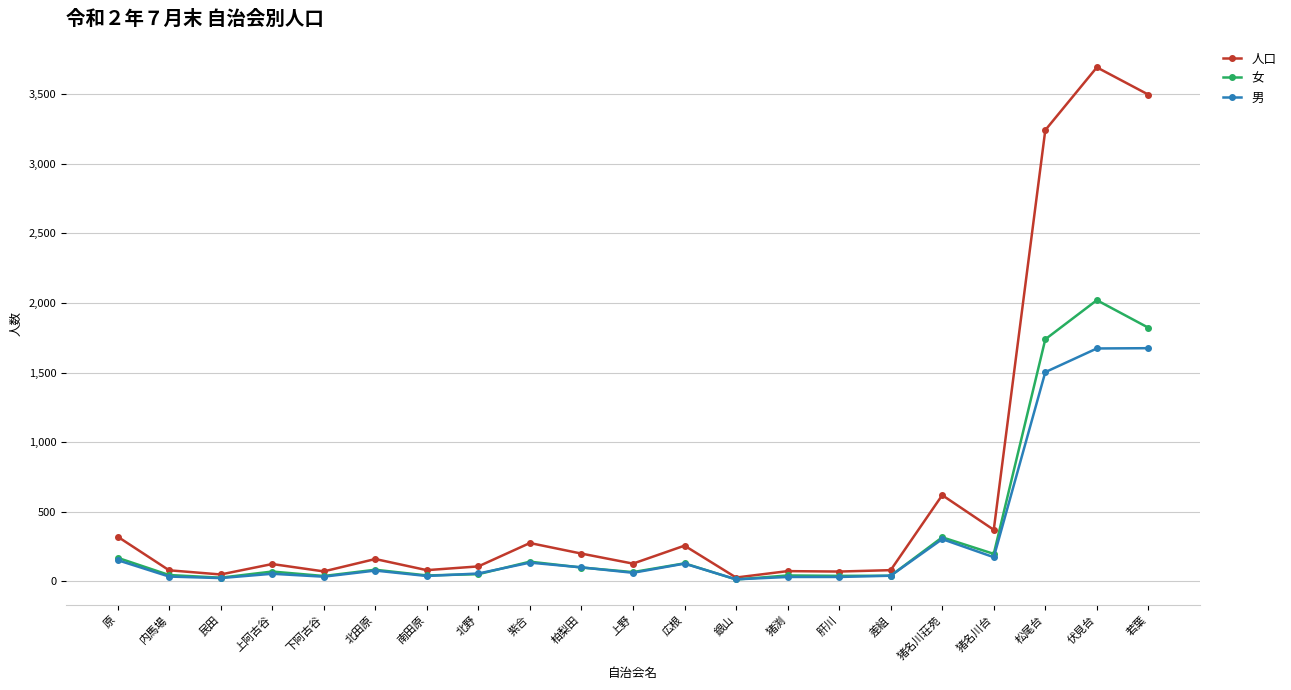

True or false: 女 has more than 1 points higher than both neighbors.

True